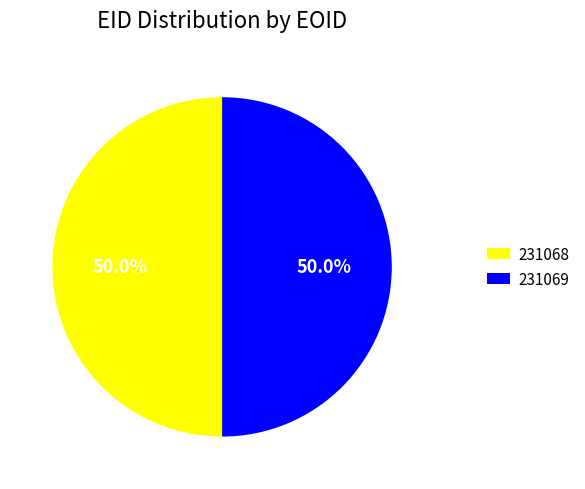

What percentage do 231068 and 231069 together represent?

100.0%